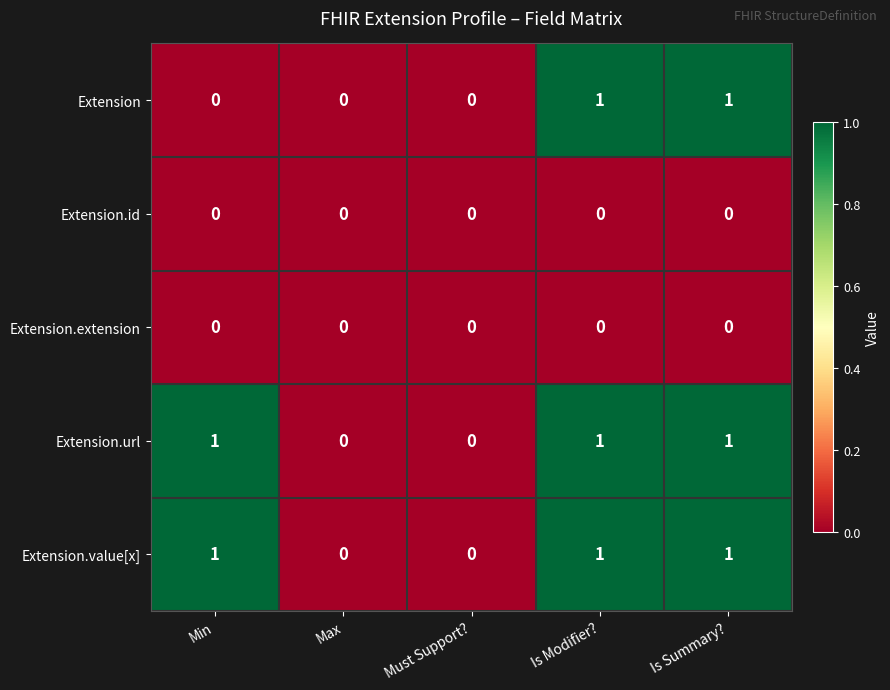

The Extension.url series shows 1 at Is Modifier?. True or false?

True